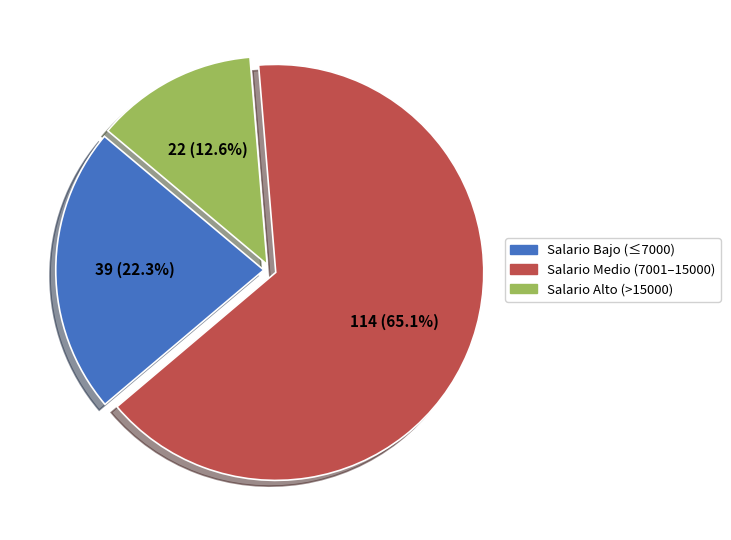

Does Salario Alto (>15000) account for over 50% of the chart?

No